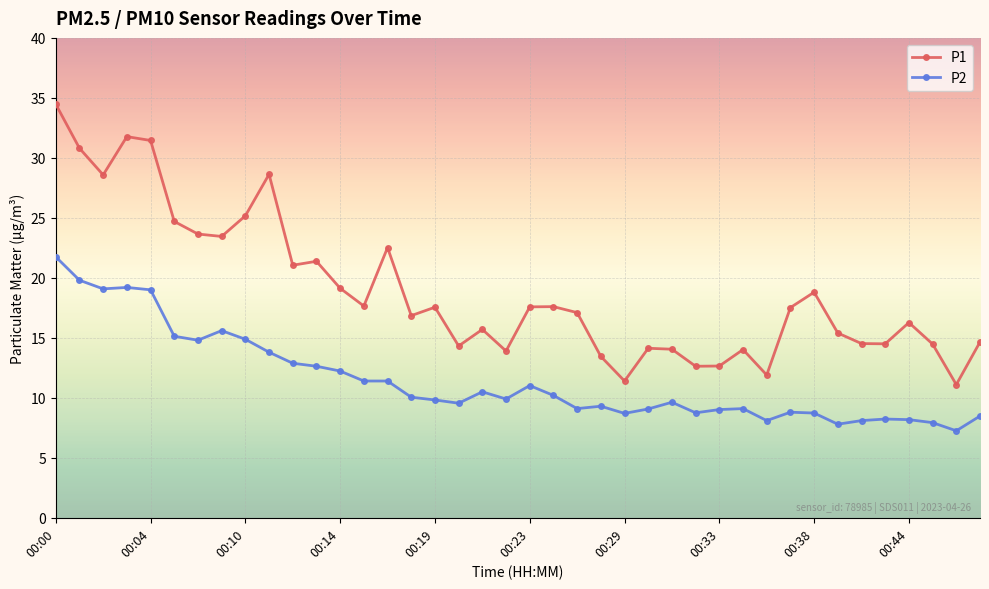

Rank the series by their maximum value, from lowest to highest.

P2, P1